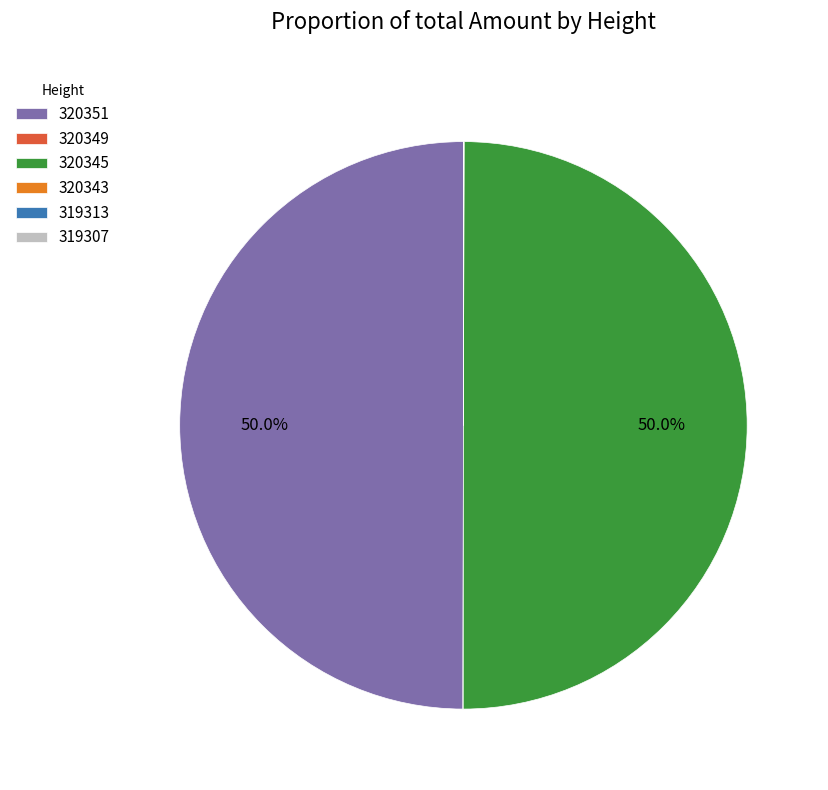

Which category has the biggest portion of the pie?

320345